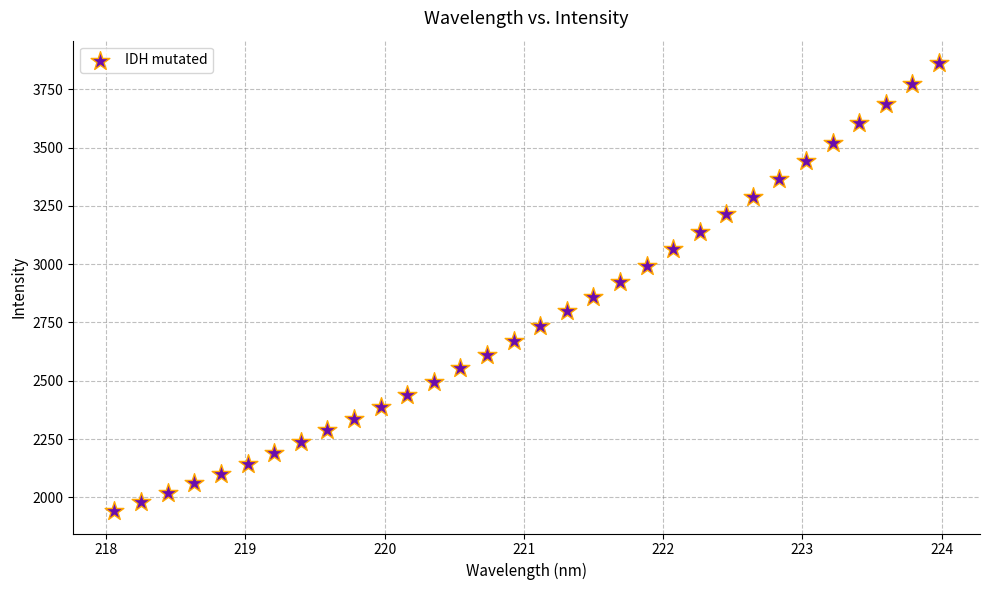

What is the range of X values (max minus min)?

5.9